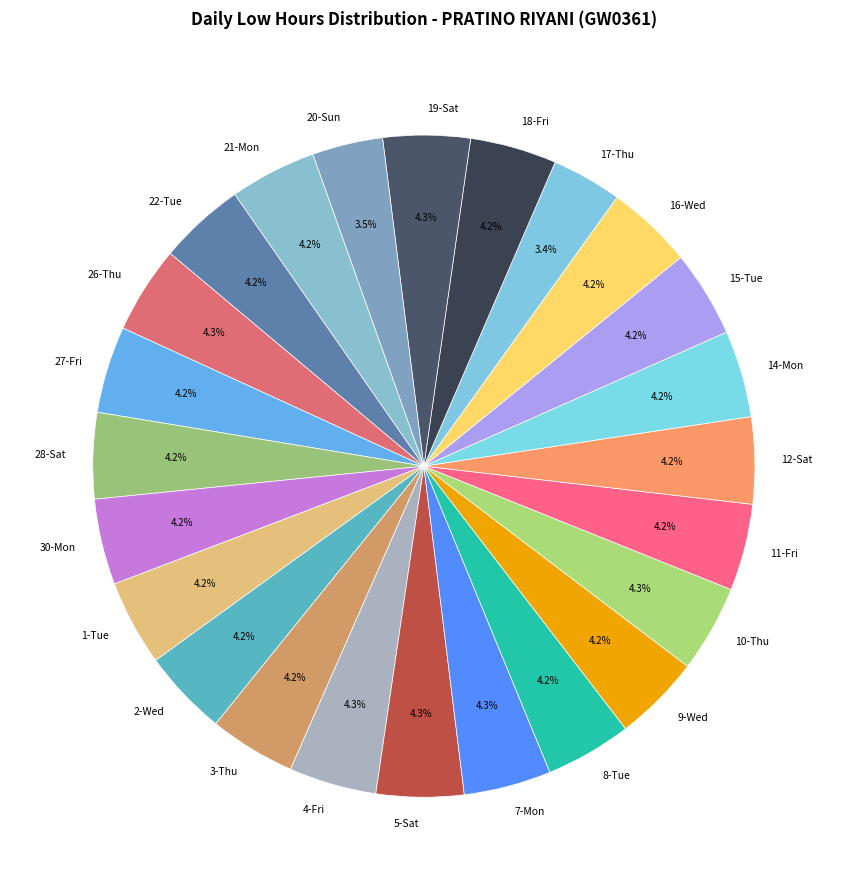

Combined, what portion of the pie is 3-Thu and 17-Thu?

7.6%